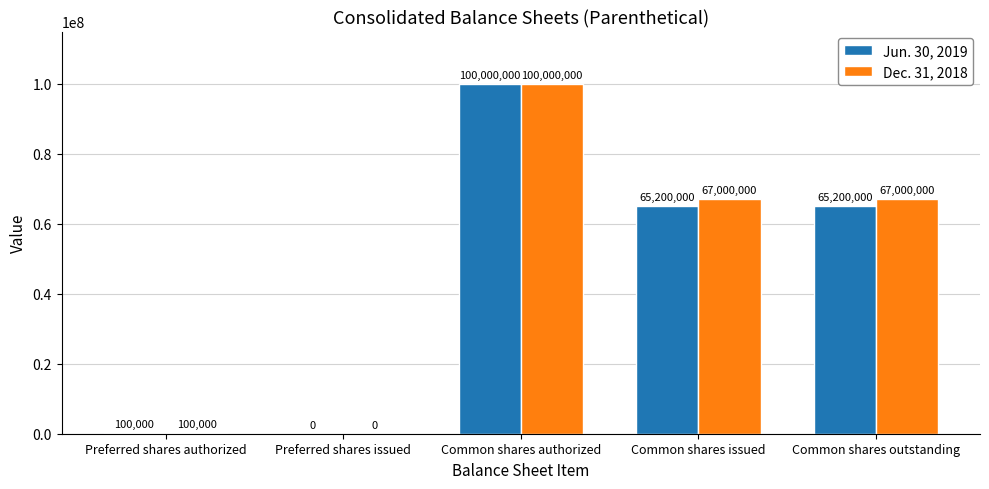

What are all the series names shown in the legend?

Jun. 30, 2019, Dec. 31, 2018